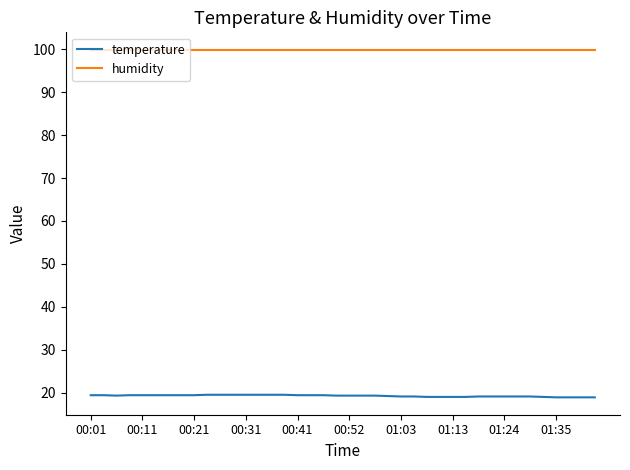

Which series has the largest total across all categories?

humidity